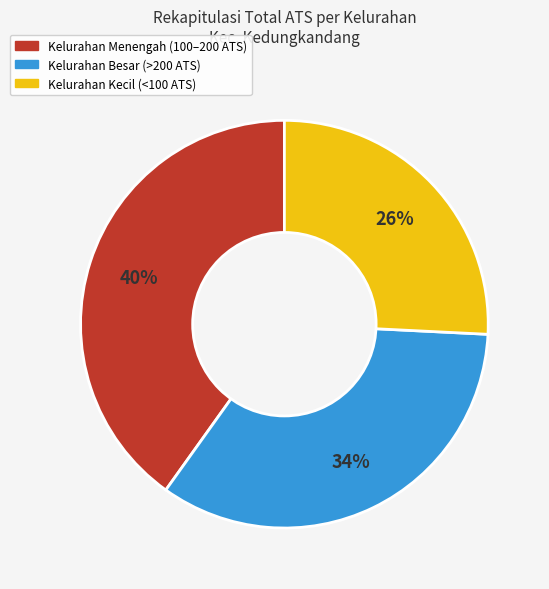

Count the number of slices in the pie.

3